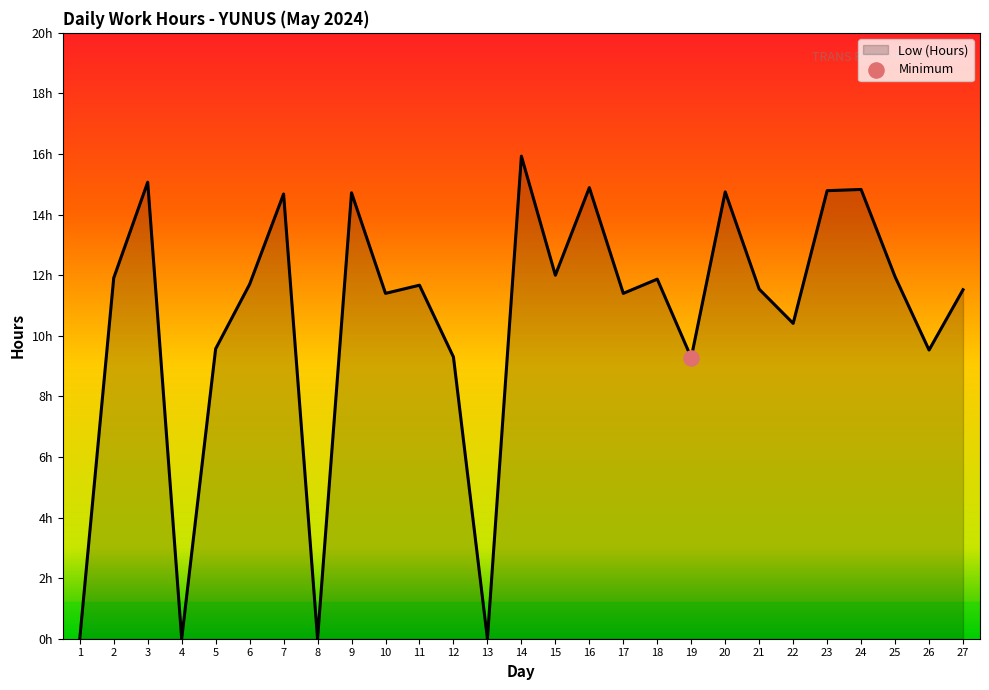

Between 18 and 23, which is larger?

23